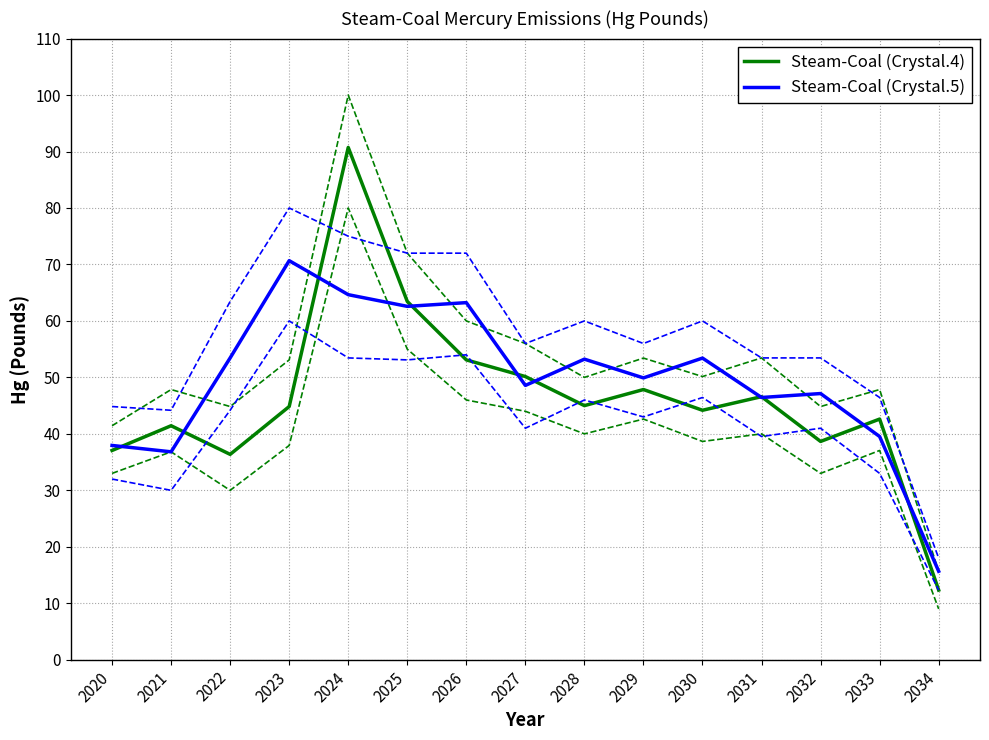

List the labels in order of Steam-Coal (Crystal.4) value, largest first.

2024, 2025, 2026, 2027, 2029, 2031, 2028, 2023, 2030, 2033, 2021, 2032, 2020, 2022, 2034